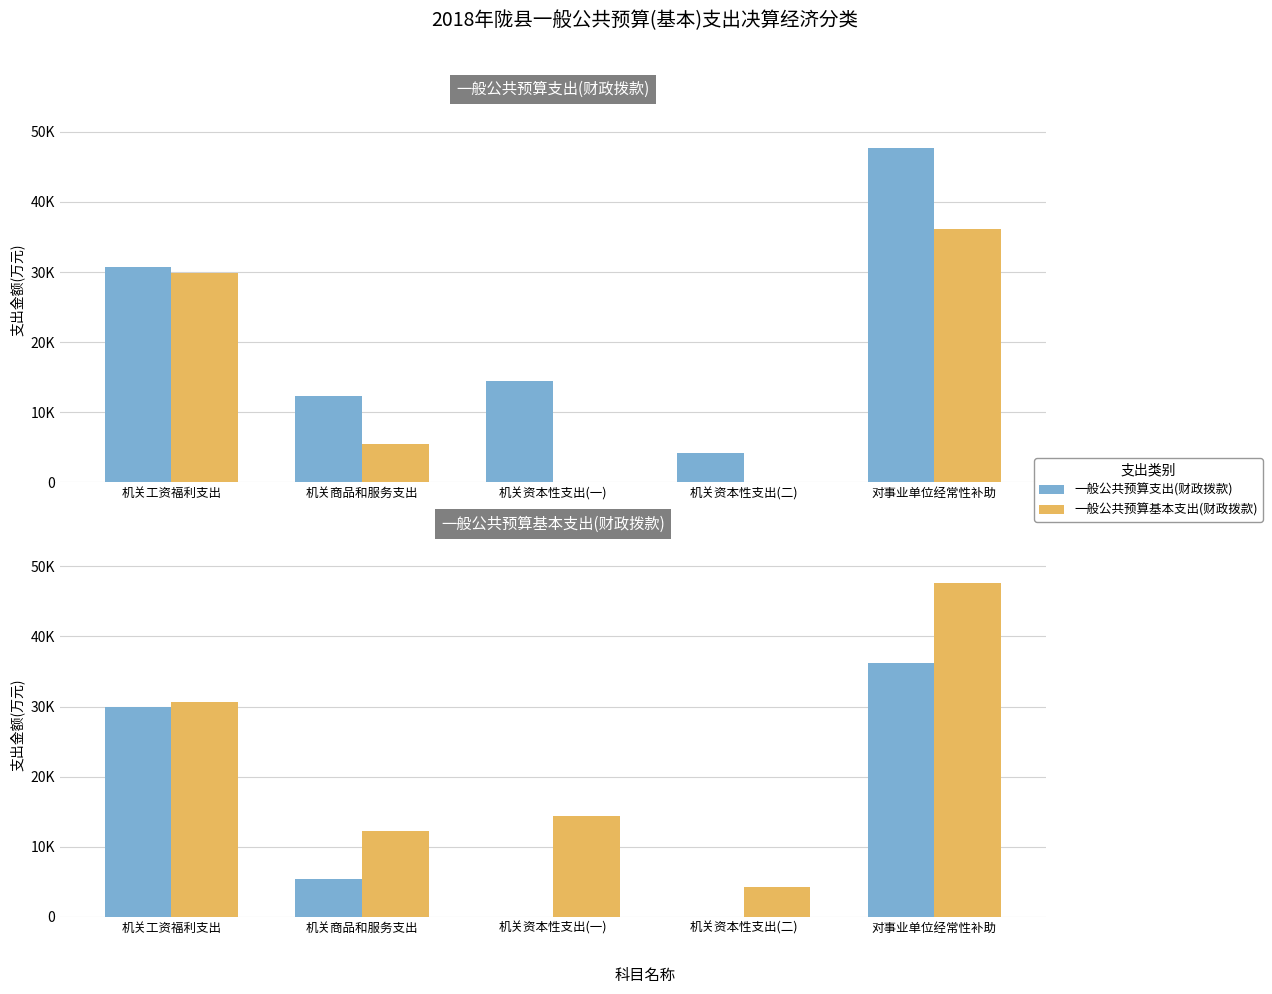

Which series has the largest range (max minus min)?

一般公共预算基本支出(财政拨款)